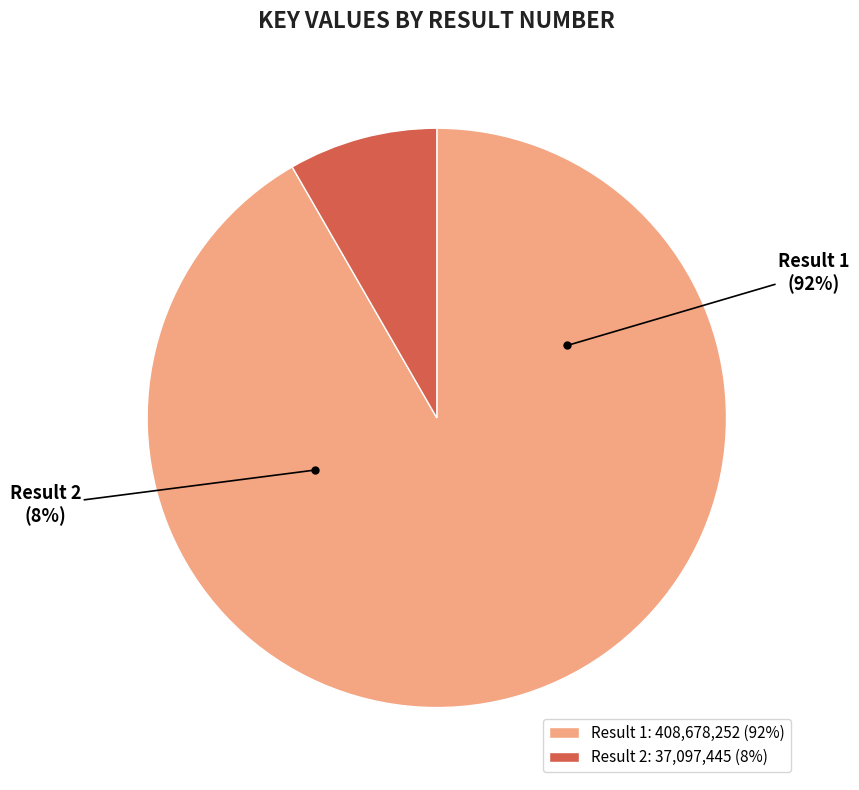

To the nearest percent, what is the difference between the 2 and 1 slice percentages?

83%